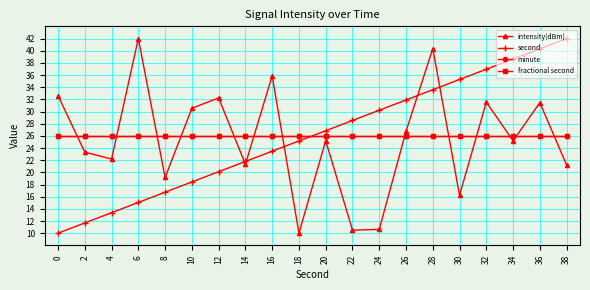

What is the smallest value displayed?

10.0